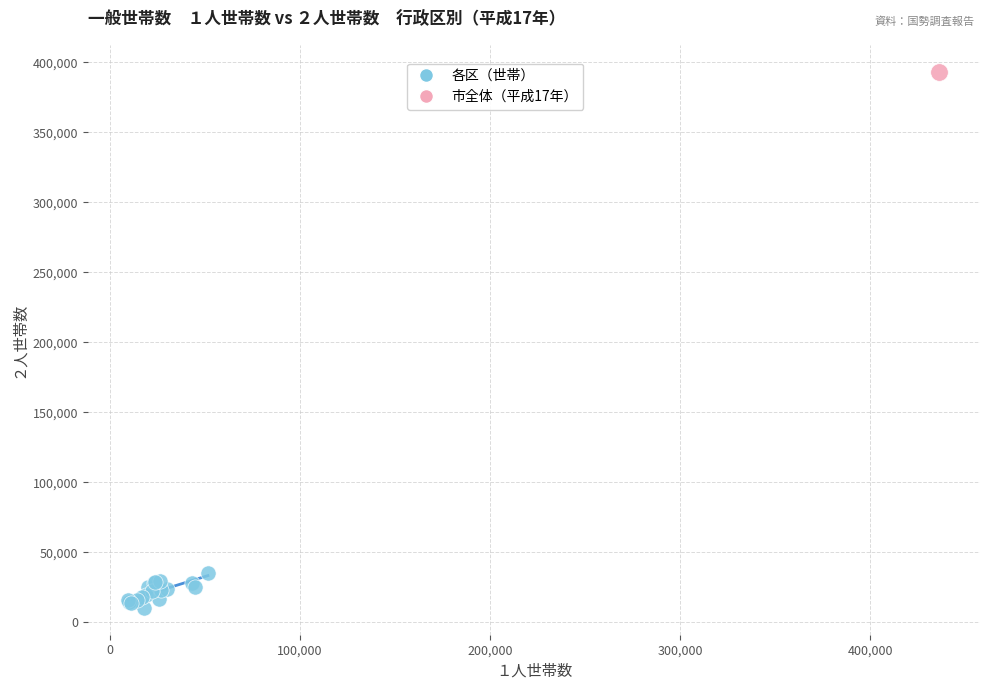

What are all the series names shown in the legend?

各区（世帯）, 市全体（平成17年）